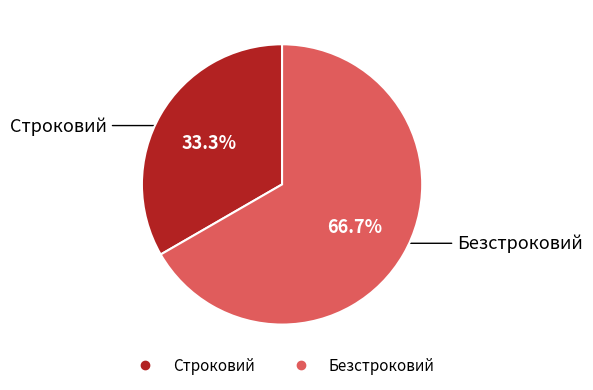

Is there any slice that represents more than half of the pie?

Yes